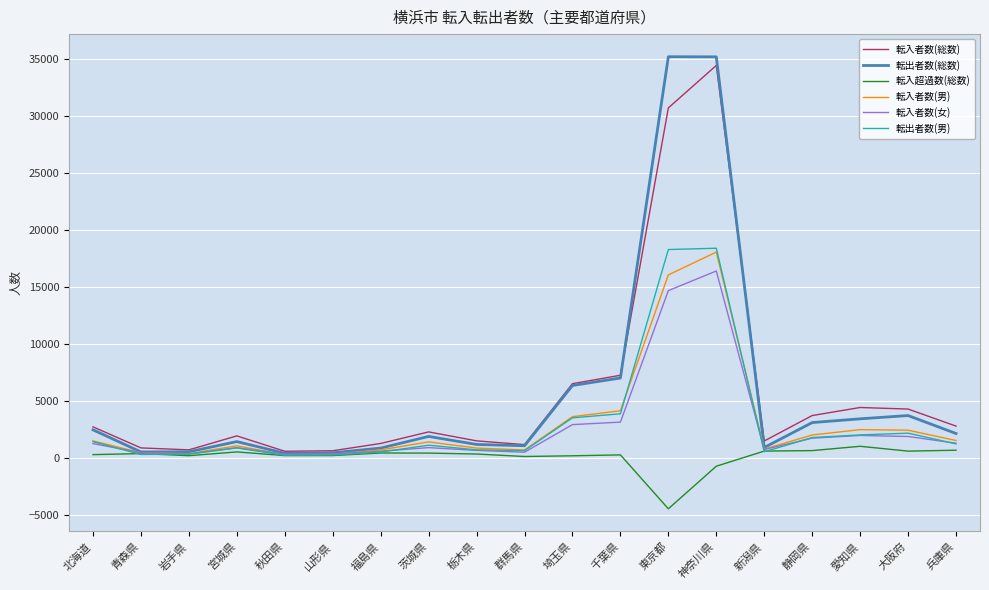

Where does the 転出者数(総数) series first go above 1860?

北海道